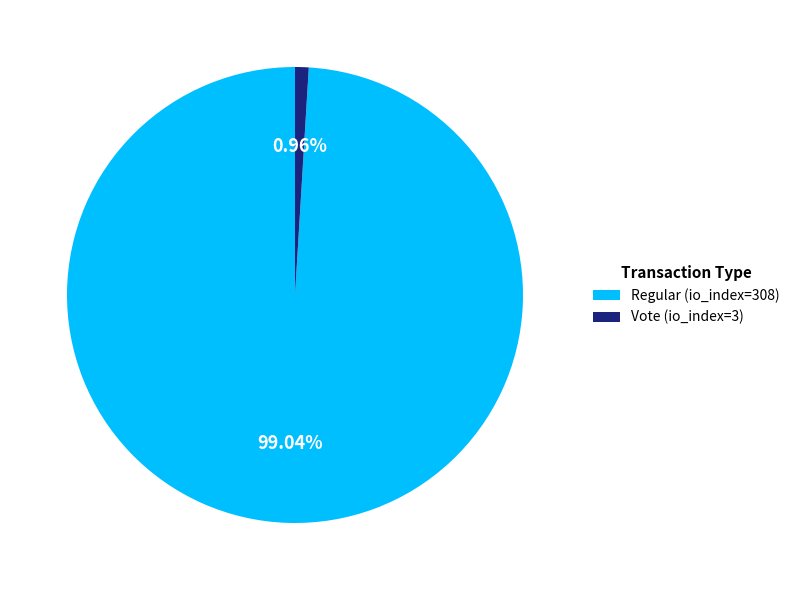

Which has a higher value, Regular (io_index=308) or Vote (io_index=3)?

Regular (io_index=308)